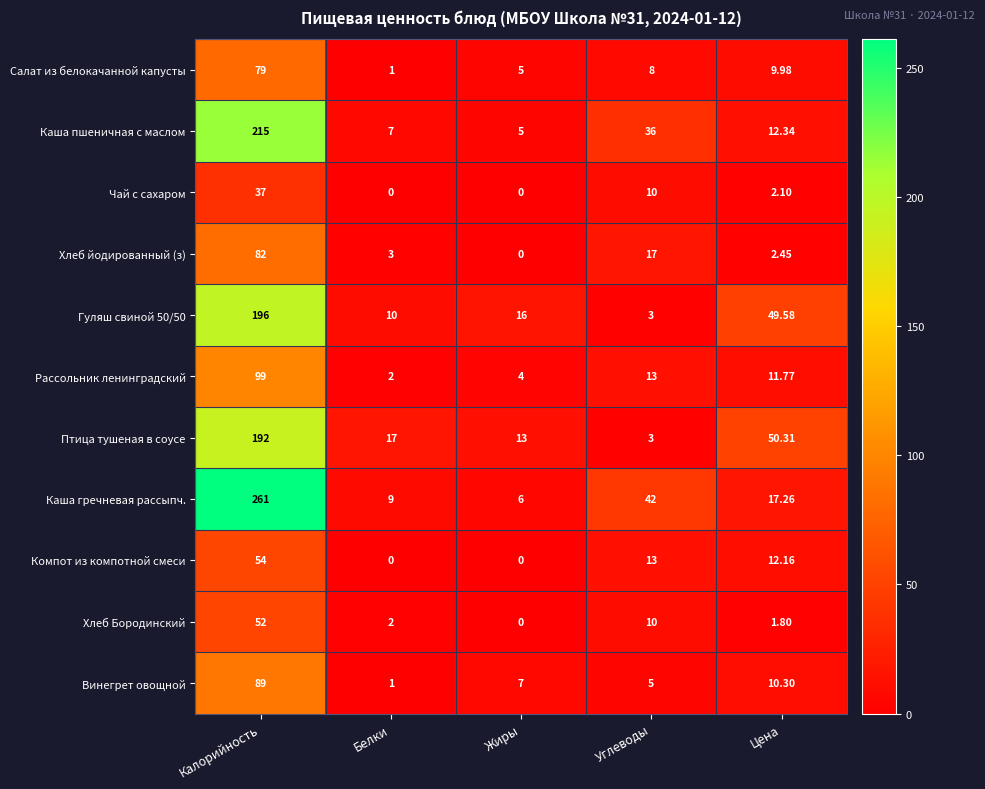

How many values in the Хлеб Бородинский series are below 2?

2